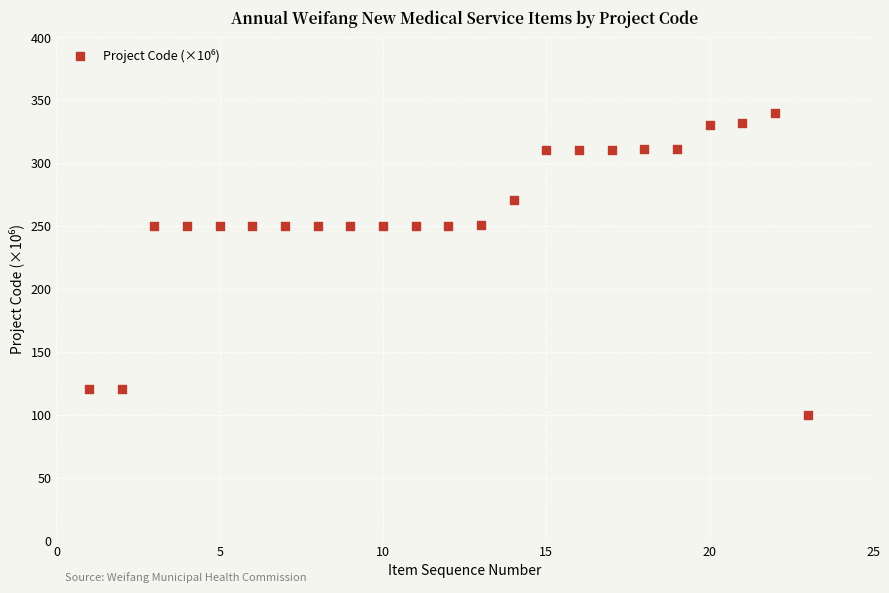

What is the range of X values (max minus min)?

22.0